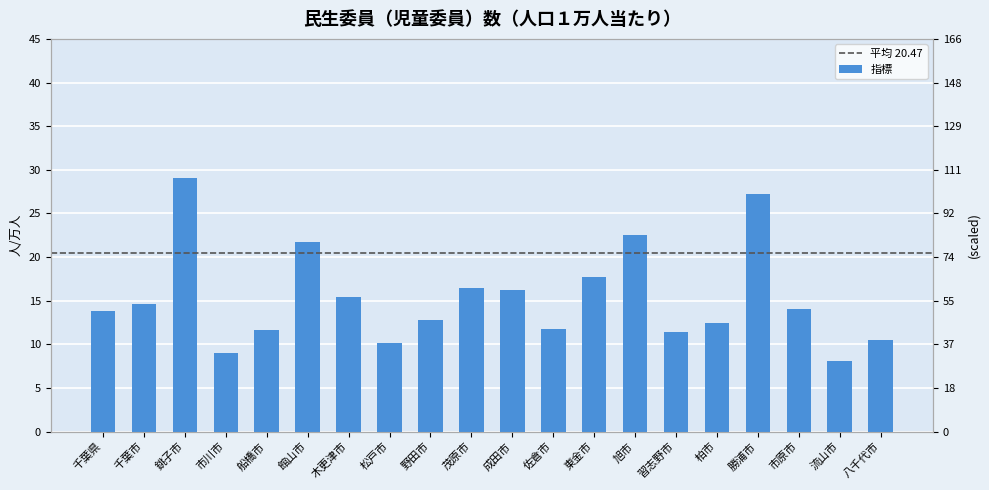

List the labels in order of value, largest first.

銚子市, 勝浦市, 旭市, 館山市, 東金市, 茂原市, 成田市, 木更津市, 千葉市, 市原市, 千葉県, 野田市, 柏市, 佐倉市, 船橋市, 習志野市, 八千代市, 松戸市, 市川市, 流山市